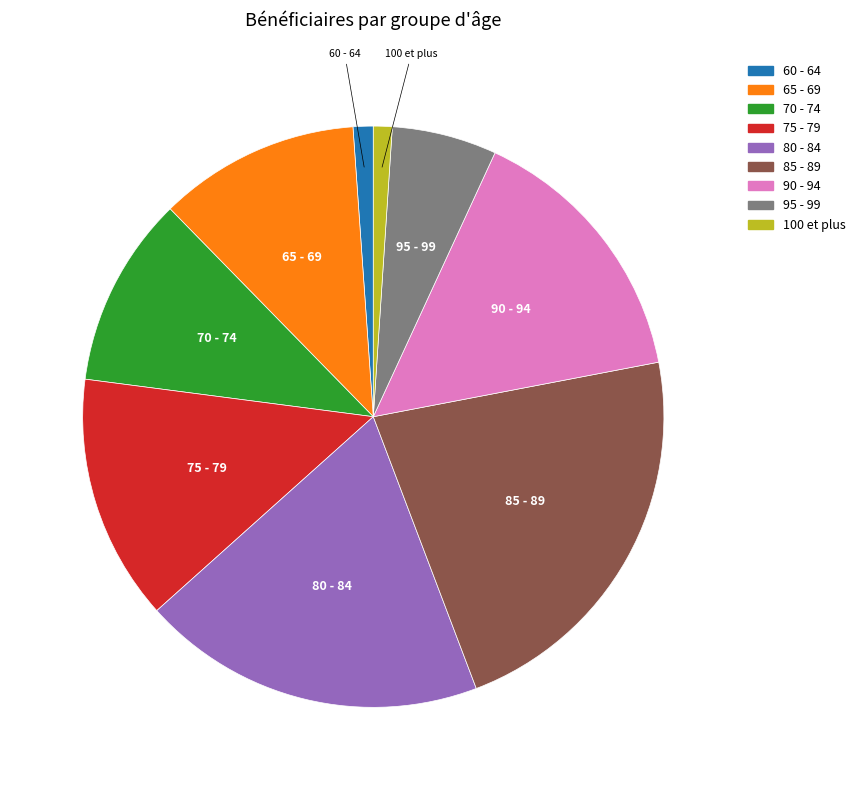

Which slice is the largest?

85 - 89